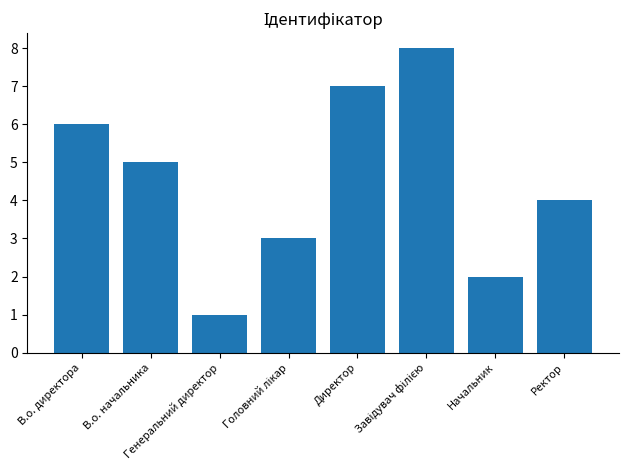

What is the difference between the maximum and second lowest values?

6